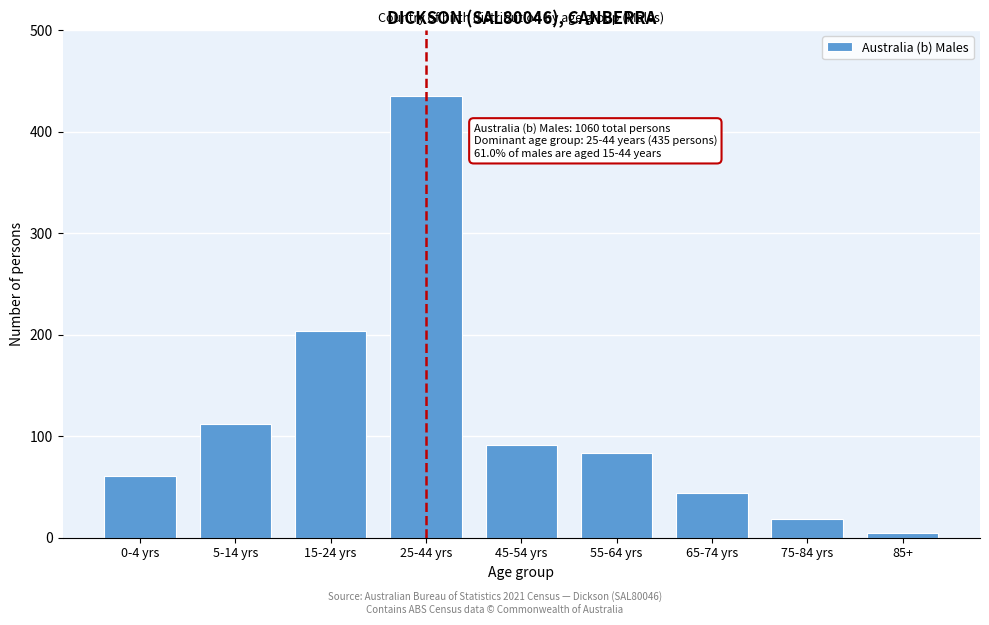

Reading right to left, list all the values displayed in this chart.

5	18	44	83	91	435	204	112	61